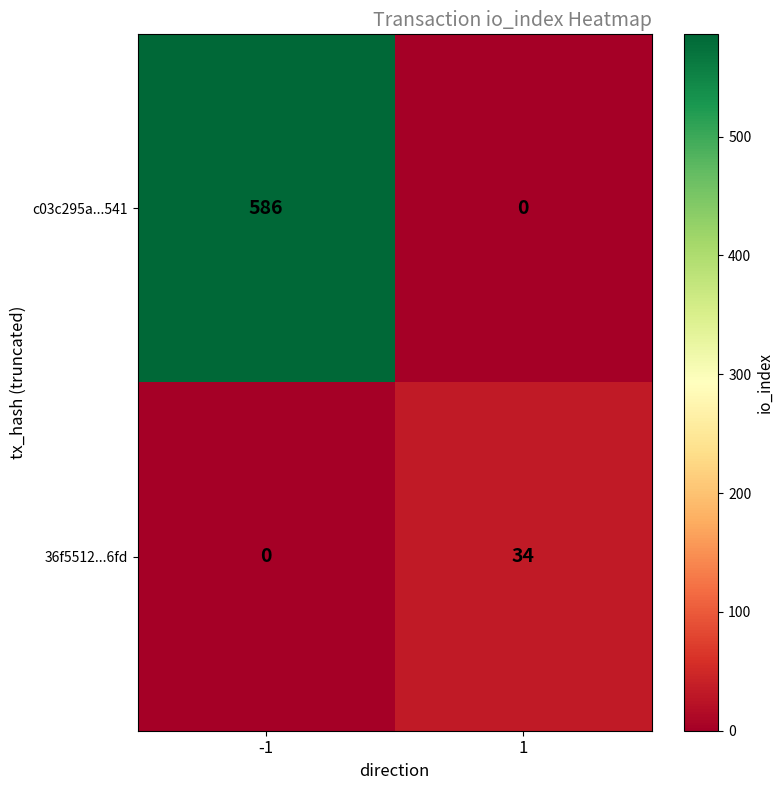

Reading left to right, list all the values displayed in this chart.

c03c295a...541: -1=586	1=0
36f5512...6fd: -1=0	1=34